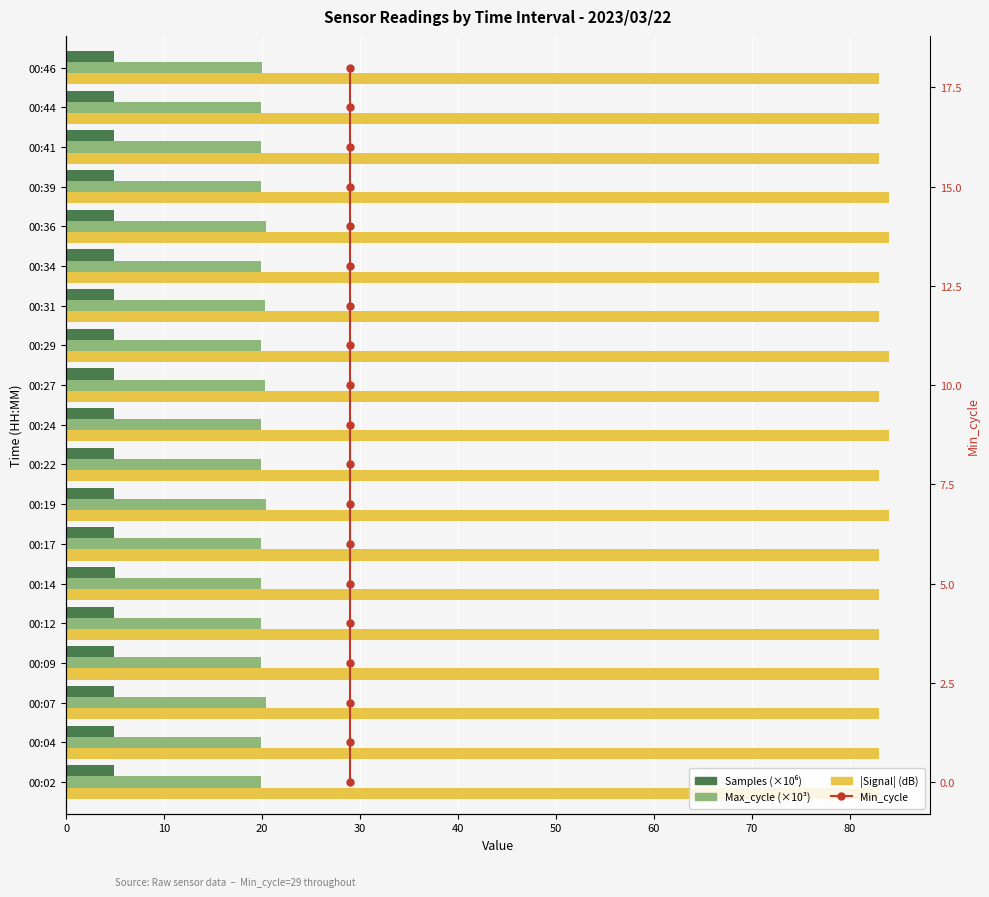

Reading right to left, transcribe all the data shown in this chart.

Samples (M): 4.9	4.9	4.9	4.9	4.9	4.9	4.9	4.9	4.9	4.9	4.9	4.9	4.9	4.9	4.9	4.9	4.9	4.9	4.9
Max_cycle (K): 19.9	19.9	19.9	19.9	20.4	19.9	20.3	19.9	20.3	19.9	19.9	20.4	19.9	19.9	19.9	19.9	20.4	19.9	19.9
|Signal| (dB): 83.0	83.0	83.0	84.0	84.0	83.0	83.0	84.0	83.0	84.0	83.0	84.0	83.0	83.0	83.0	83.0	83.0	83.0	83.0
Min_cycle: 18.0	17.0	16.0	15.0	14.0	13.0	12.0	11.0	10.0	9.0	8.0	7.0	6.0	5.0	4.0	3.0	2.0	1.0	0.0